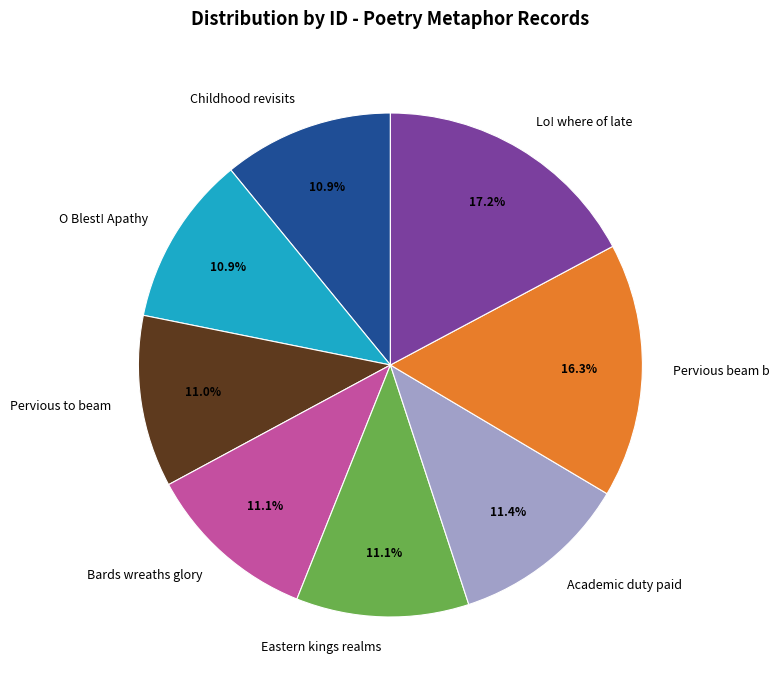

Does Pervious beam b account for over 50% of the chart?

No